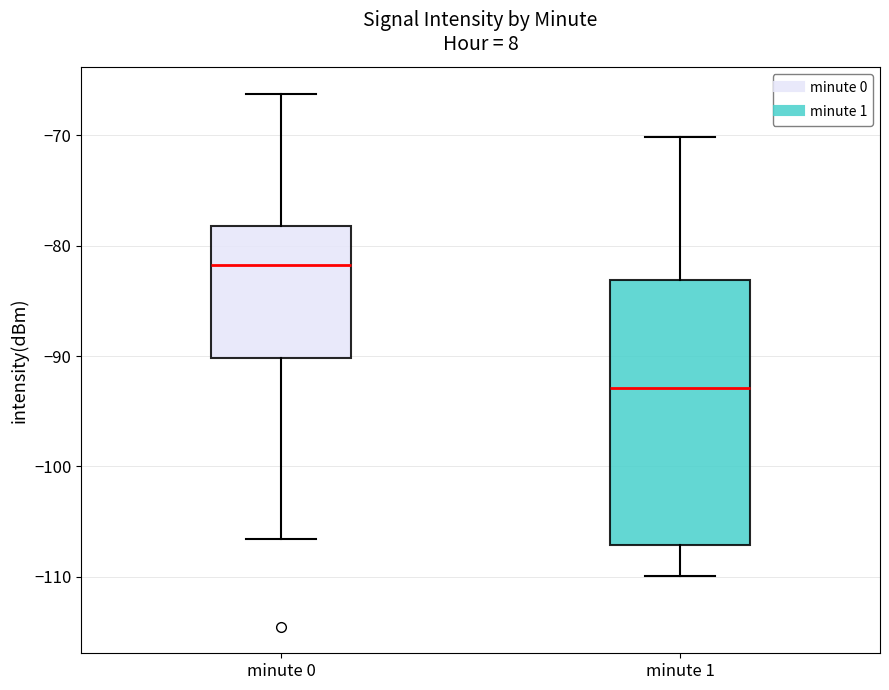

Which box is the tallest, from its lower edge to its upper edge?

minute 1